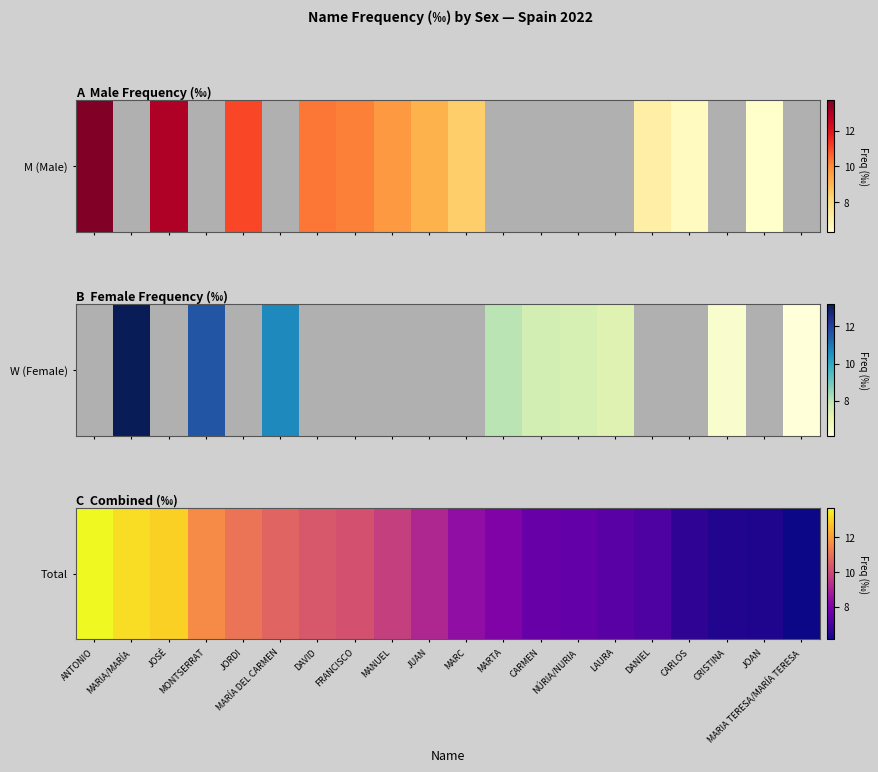

What is the minimum value shown in the chart?

6.1